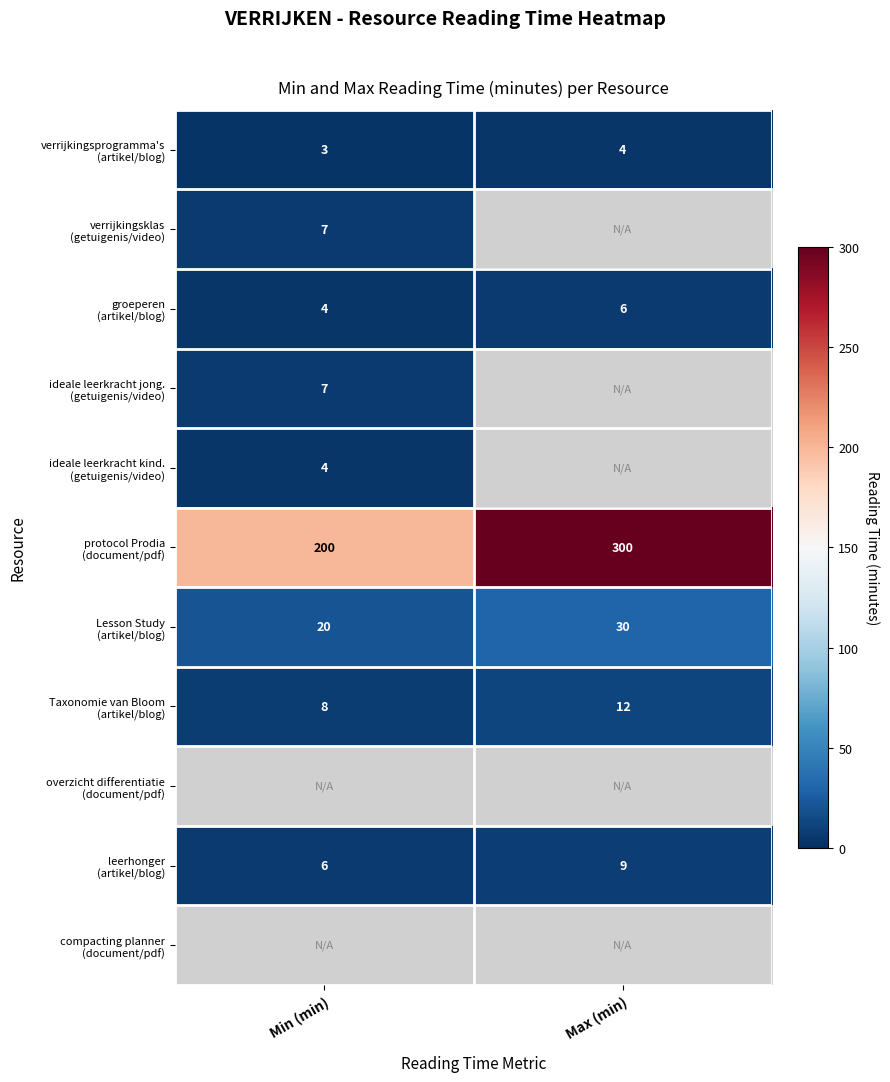

How many categories are shown in the chart?

2